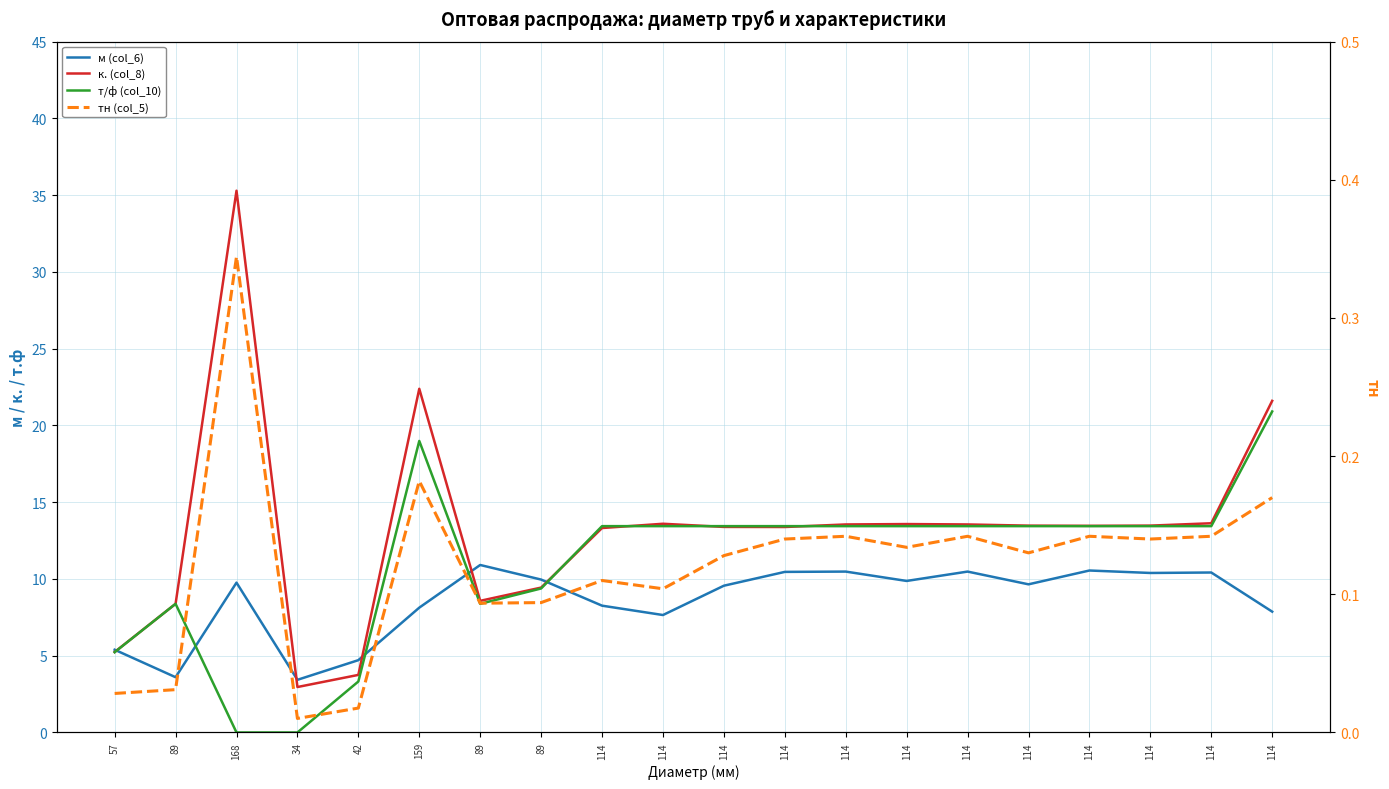

How many data points in м (col_6) are above 9?

12